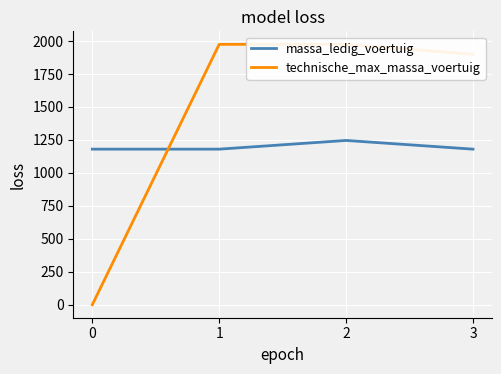

What is the lowest value of the massa_ledig_voertuig series?

1180